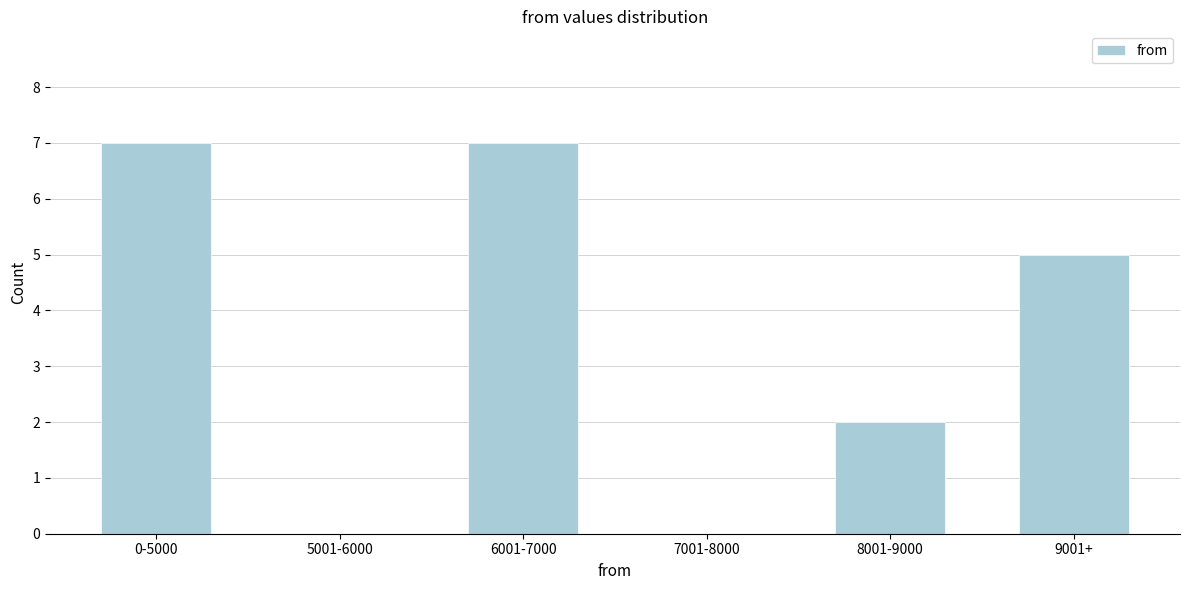

Reading left to right, transcribe all the data shown in this chart.

0-5000=7	5001-6000=0	6001-7000=7	7001-8000=0	8001-9000=2	9001+=5